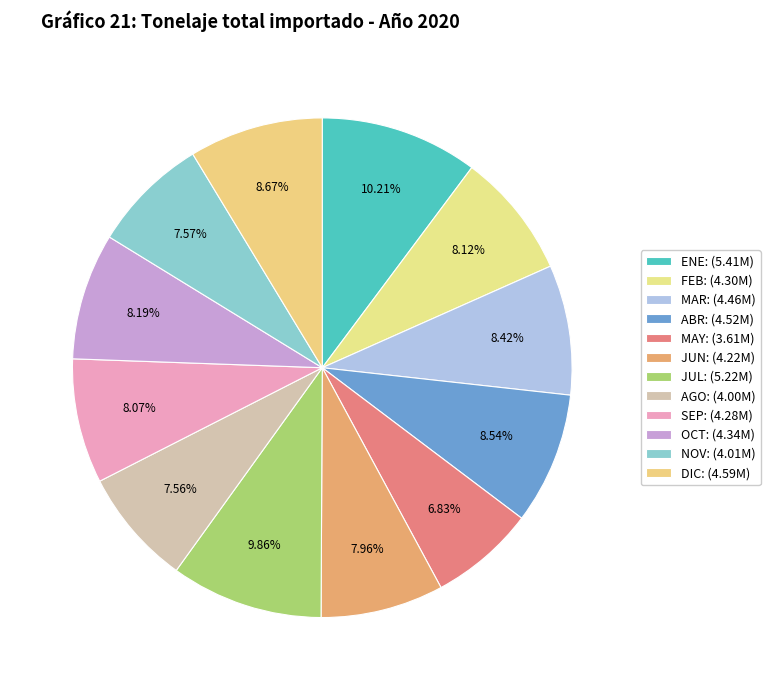

The DIC slice represents 9% of the pie. True or false?

True